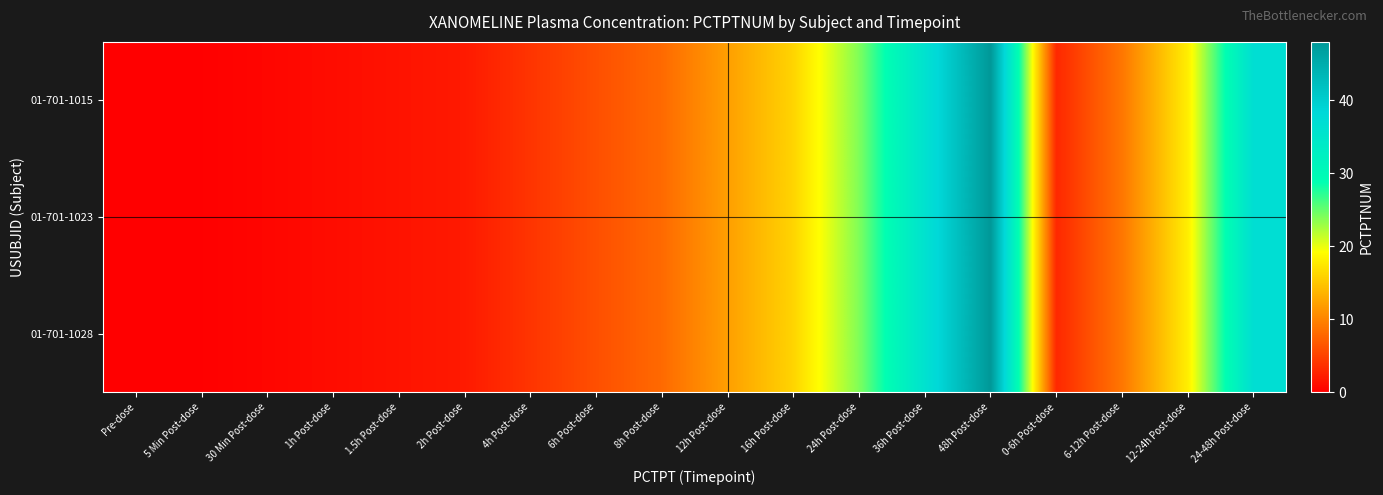

At 8h Post-dose, list the series in order from largest to smallest.

01-701-1015, 01-701-1023, 01-701-1028